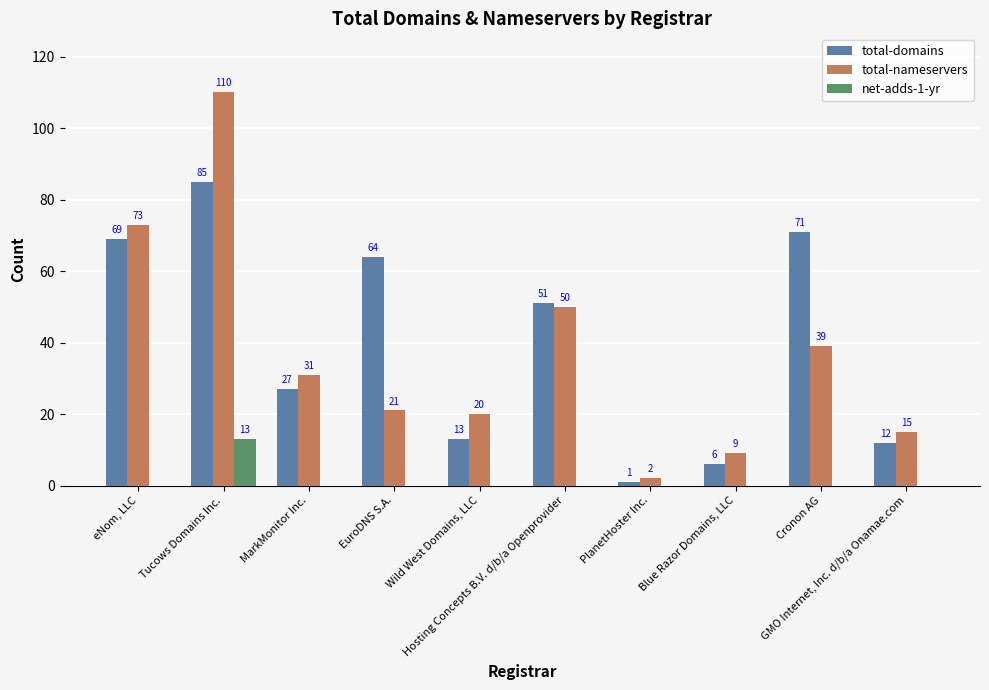

At which category is the sum across all series the highest?

Tucows Domains Inc.